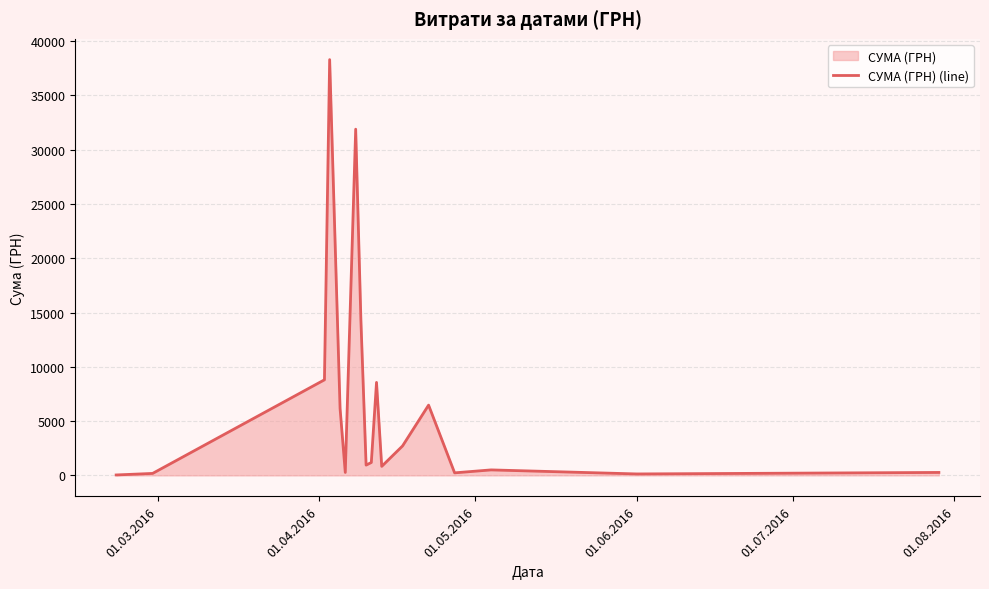

How many interior local peaks (higher than both neighbors) does the data have?

5